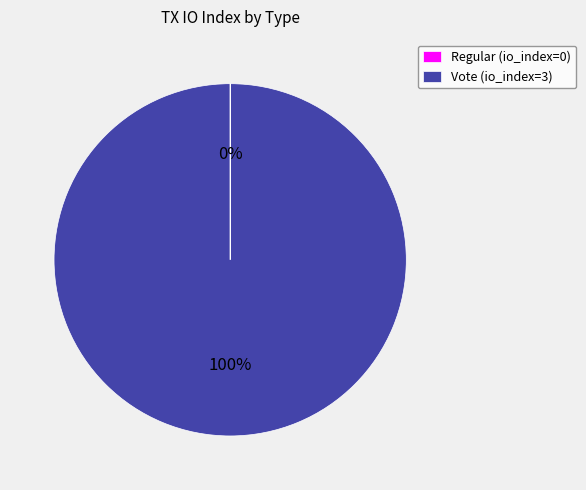

To the nearest percent, what is the average slice percentage?

50%